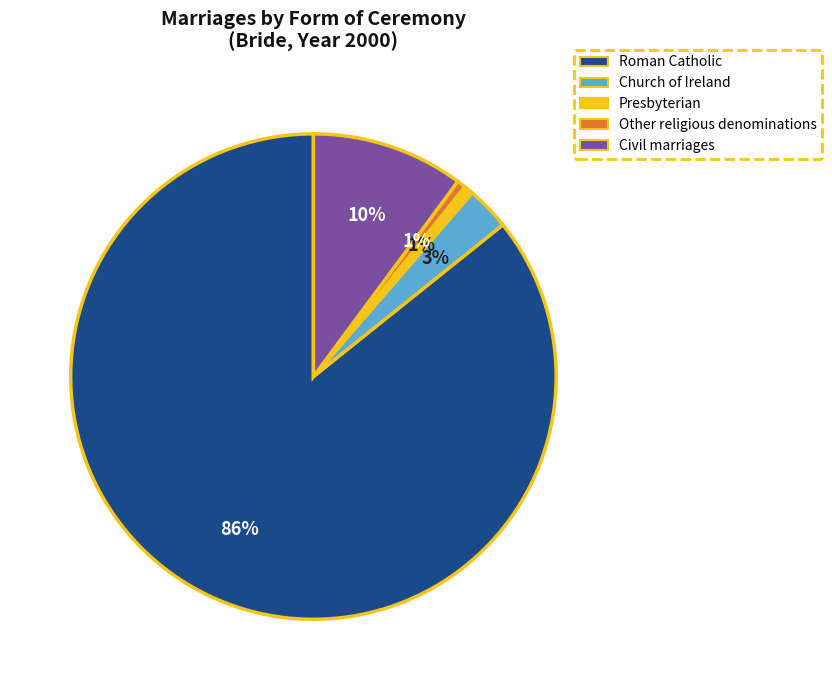

What percentage is the Church of Ireland slice, to the nearest percent?

3%